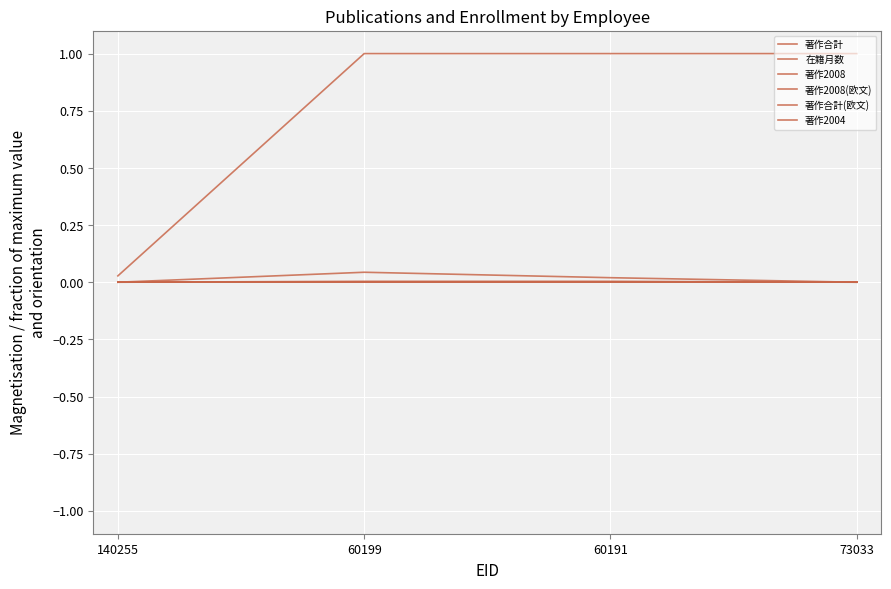

Does the chart have visible grid lines?

Yes